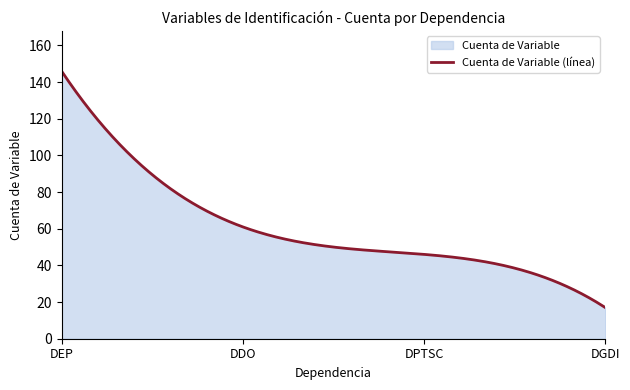

Where is the data nearest to the value 81?

DDO